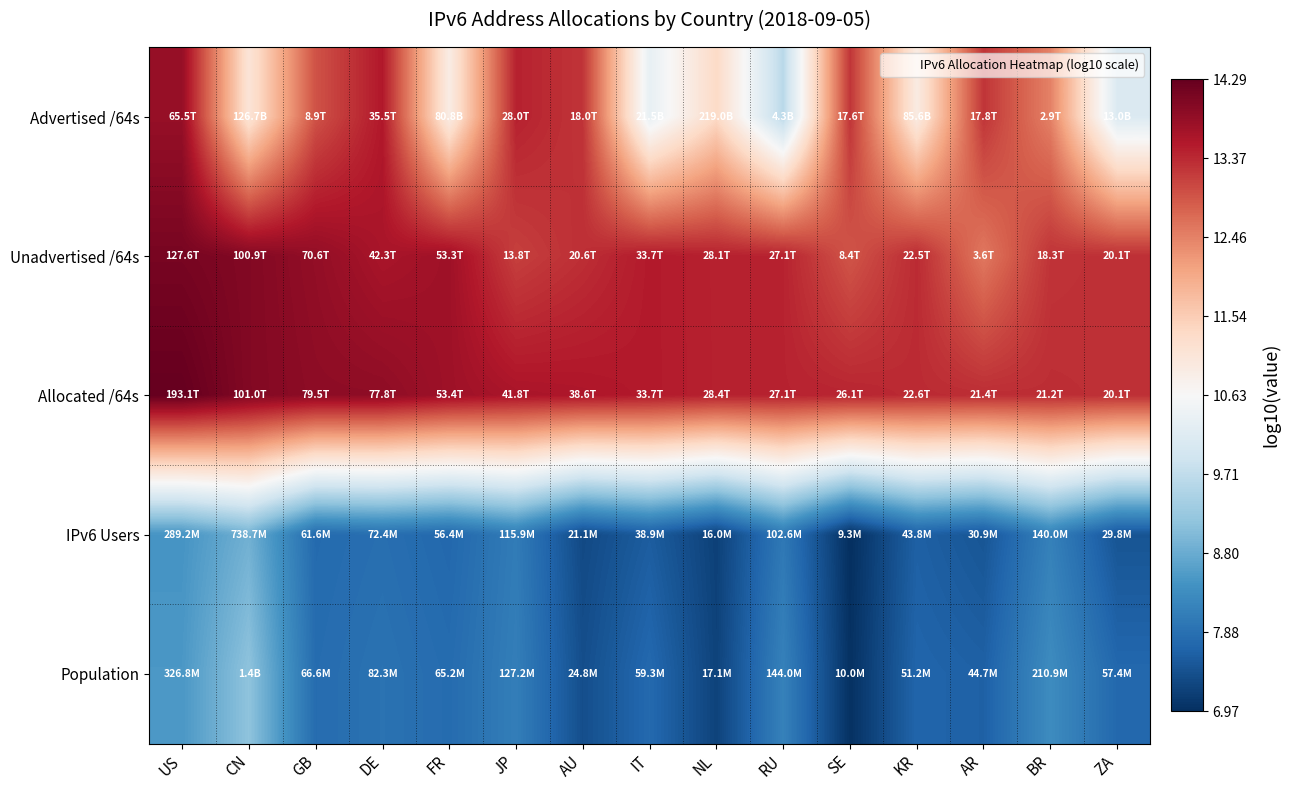

Which label corresponds to the largest value in the chart?

US